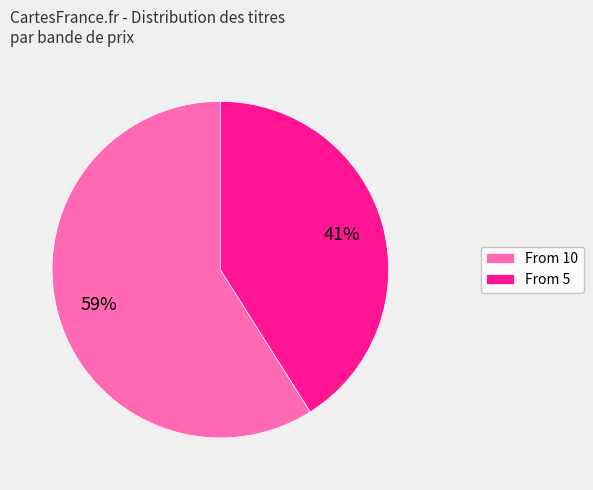

True or false: From 10 accounts for 75% of the total.

False